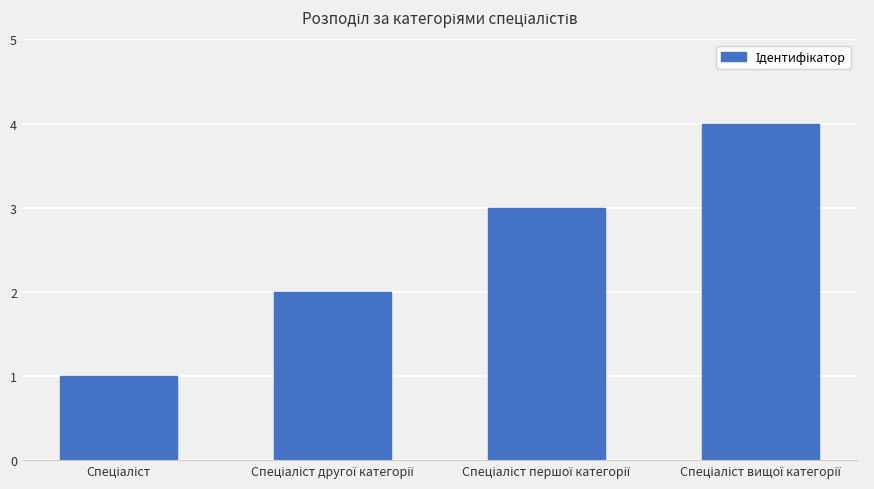

What is the greatest value displayed?

4